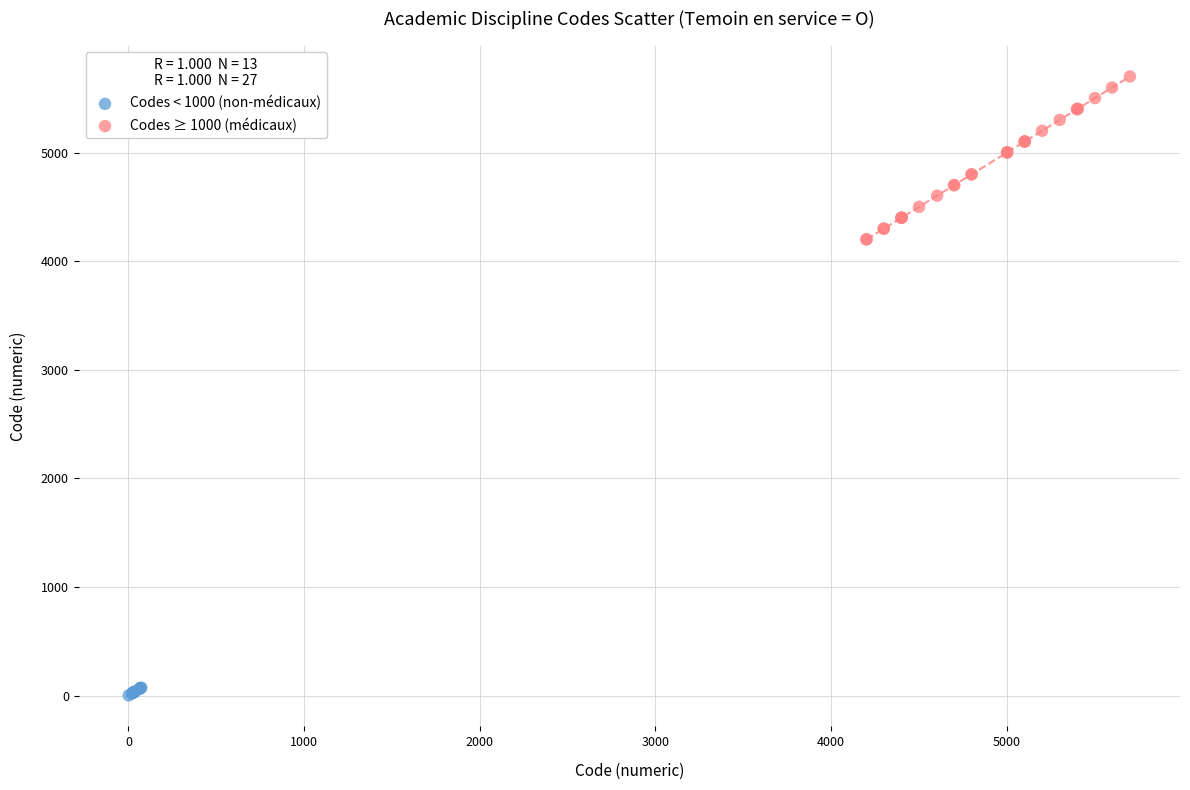

Which series has the largest Y range (max minus min)?

Codes ≥ 1000 (médicaux)